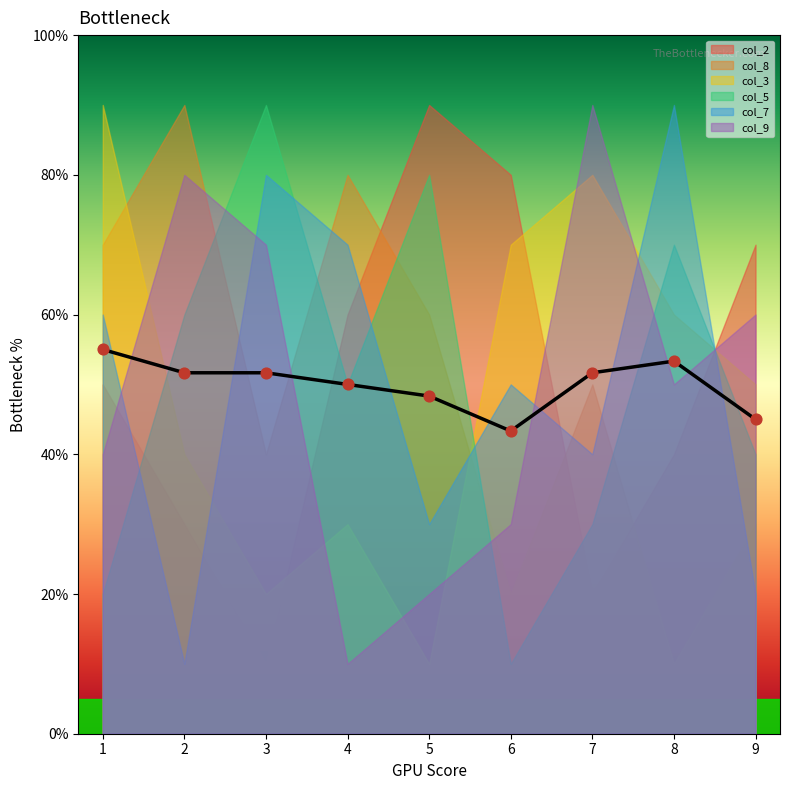

At which category is the sum across all series the highest?

1